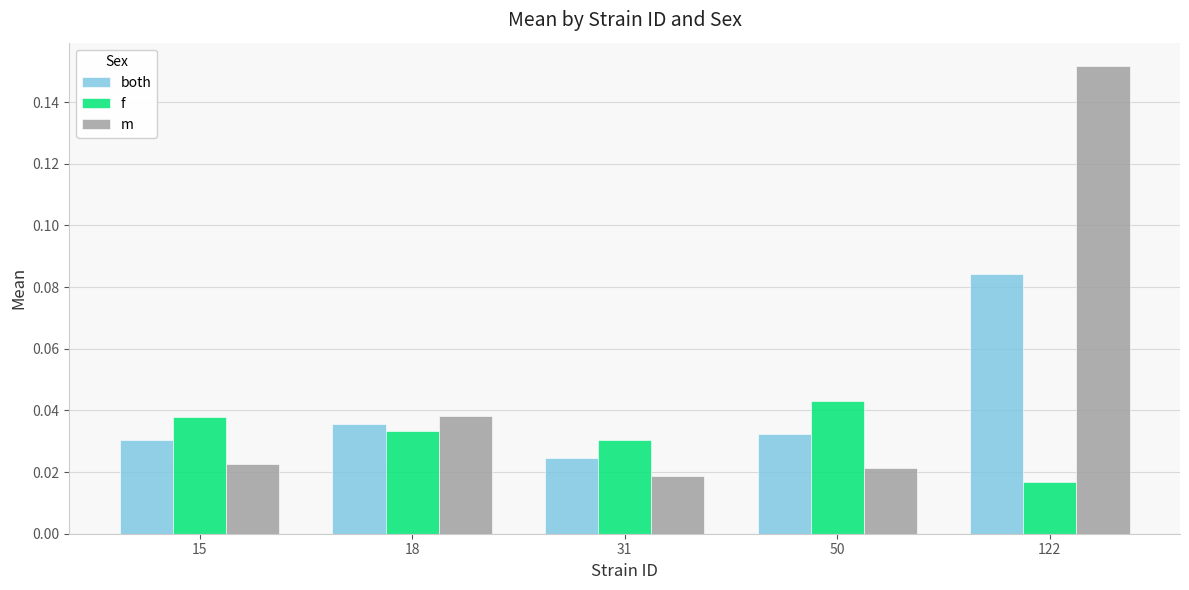

Count the number of categories in the chart.

5